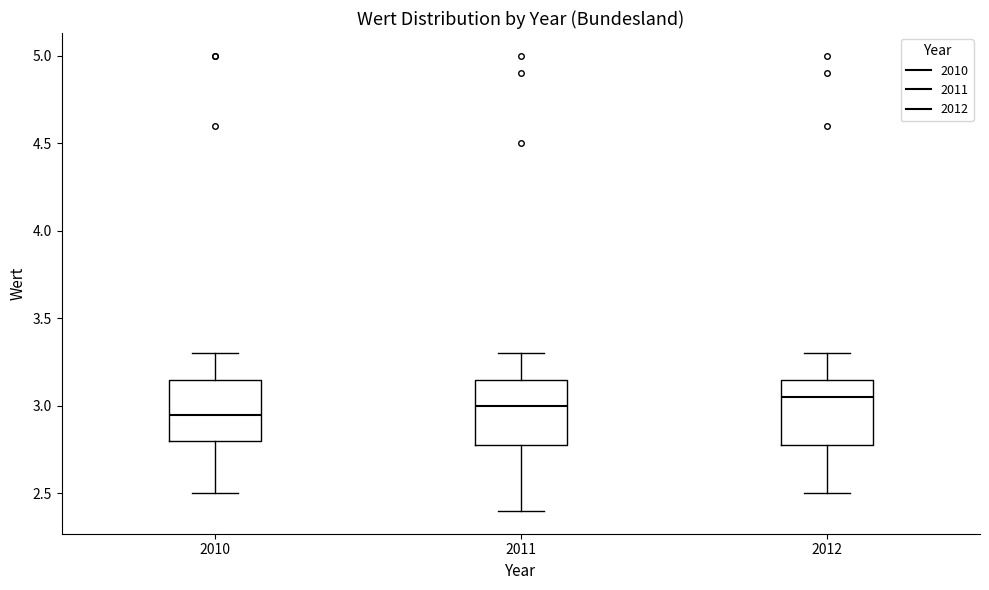

Where does the lower whisker of the box at x = 2010 end on the y-axis? The values are not printed on the chart, so give them approximately, as read against the axis.

2.50